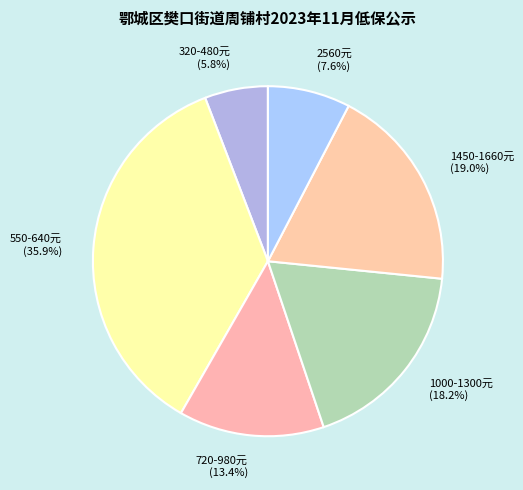

Count the number of slices in the pie.

6